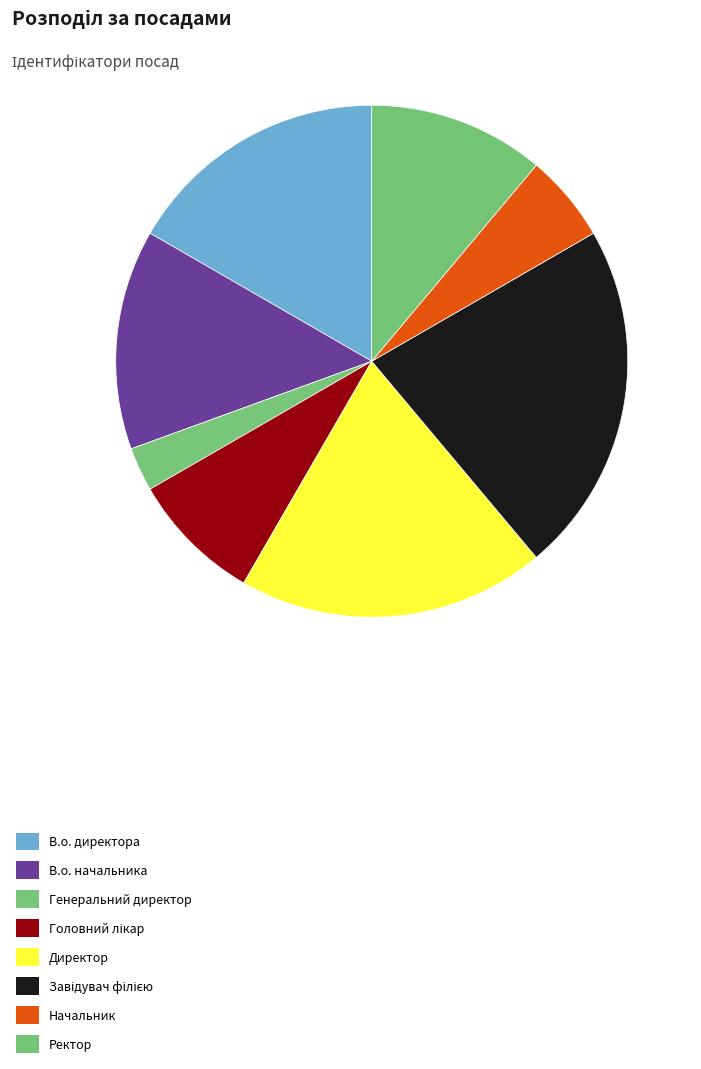

The Начальник slice represents 1% of the pie. True or false?

False